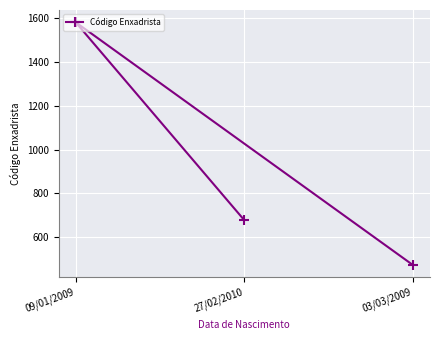

What is the difference between the second highest and minimum values?

205